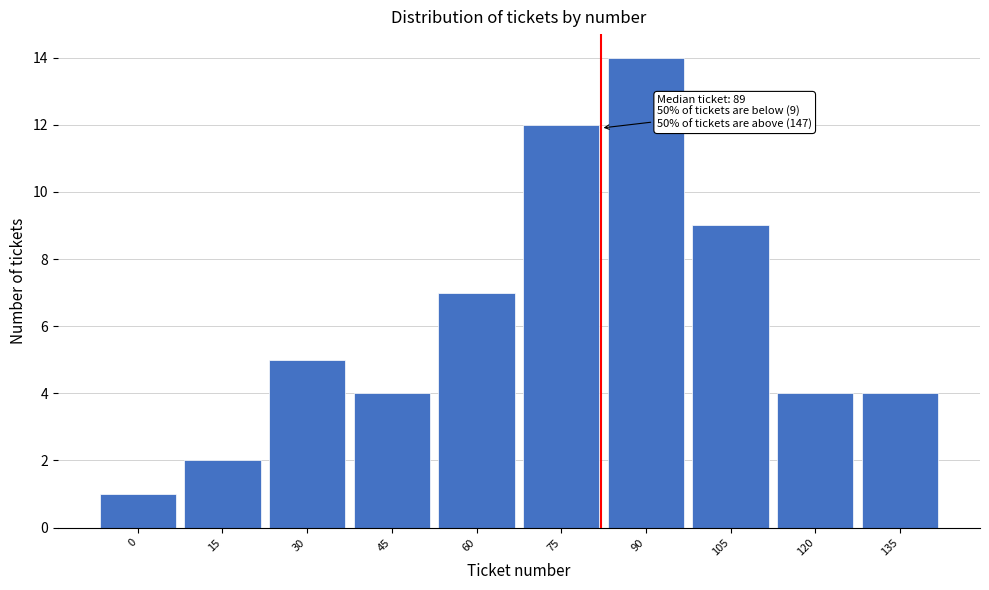

Reading left to right, transcribe all the data shown in this chart.

0=1	15=2	30=5	45=4	60=7	75=12	90=14	105=9	120=4	135=4